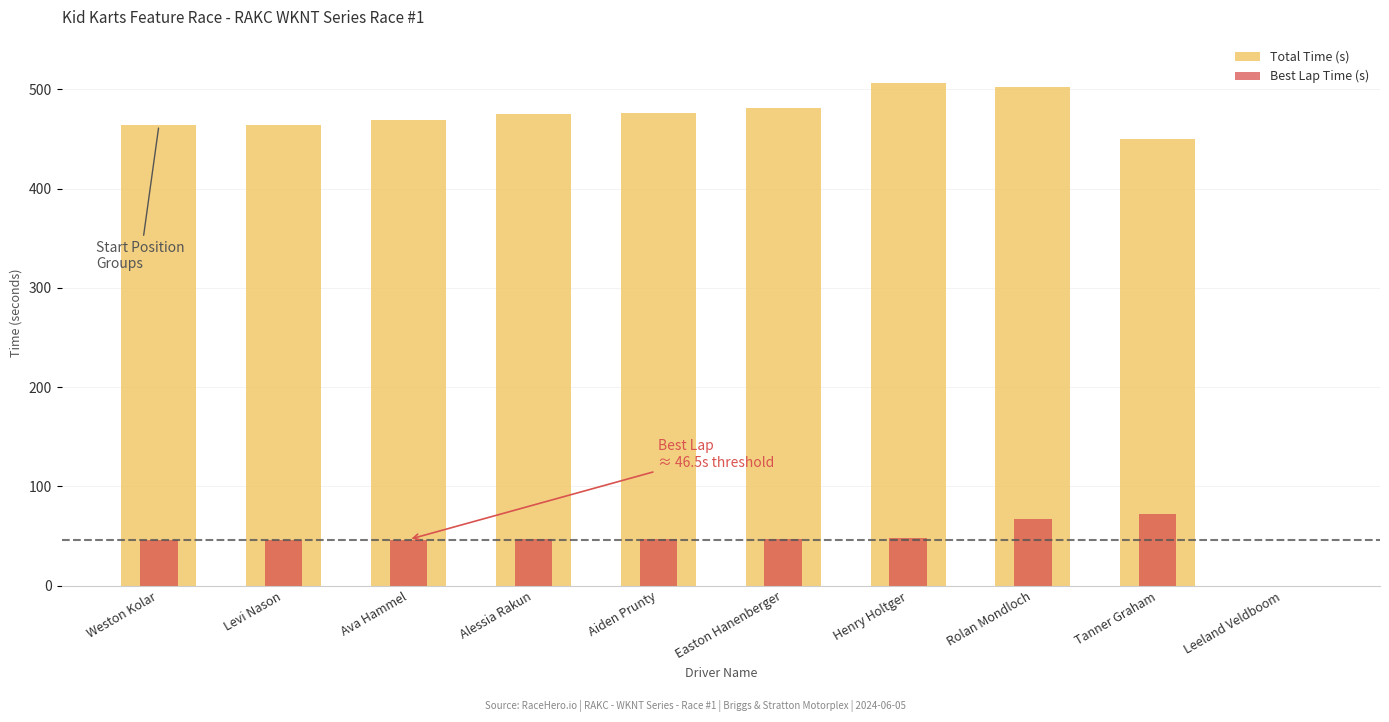

What is the average value of the Best Lap Time (s) series?

46.6